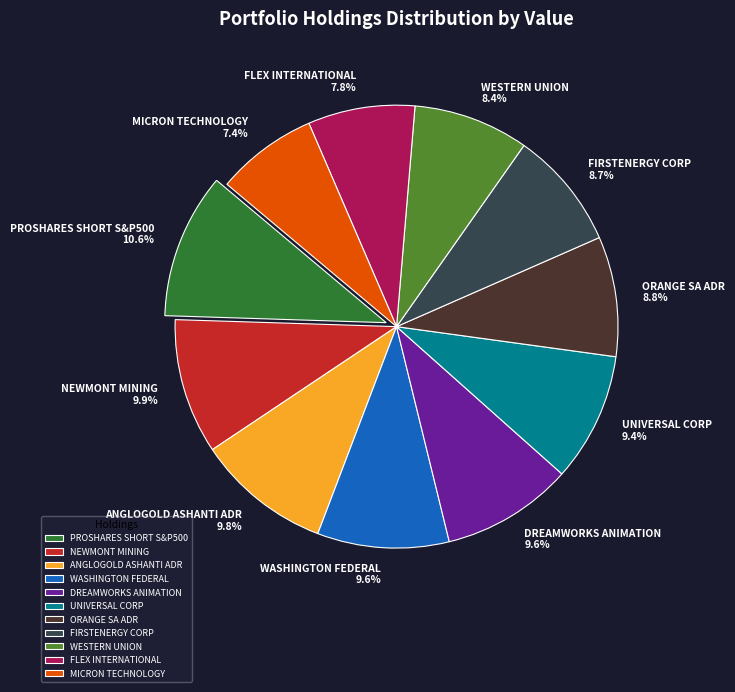

Approximately how many times larger is the value at FLEX INTERNATIONAL compared to ANGLOGOLD ASHANTI ADR?

0.8